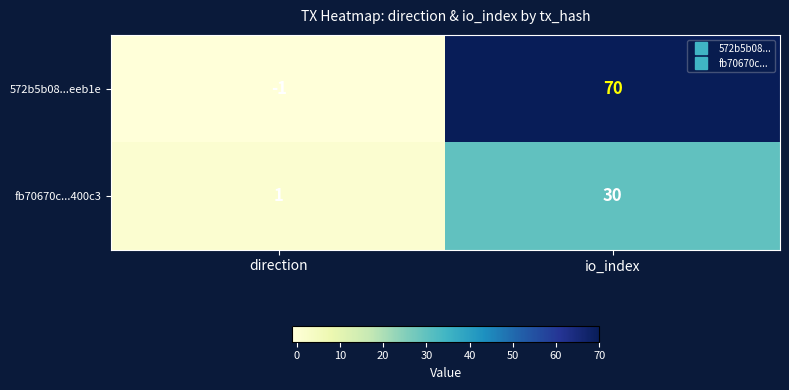

Reading left to right, what are all the values shown in this chart?

572b5b08...eeb1e: direction=-1	io_index=70
fb70670c...400c3: direction=1	io_index=30